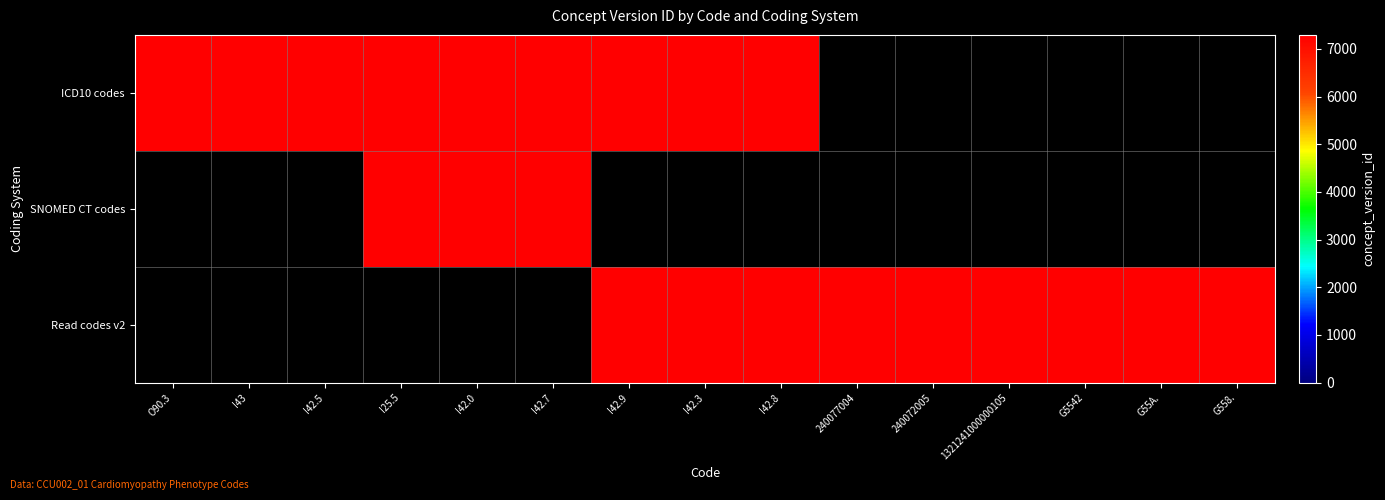

Which series has the widest spread of values?

ICD10 codes